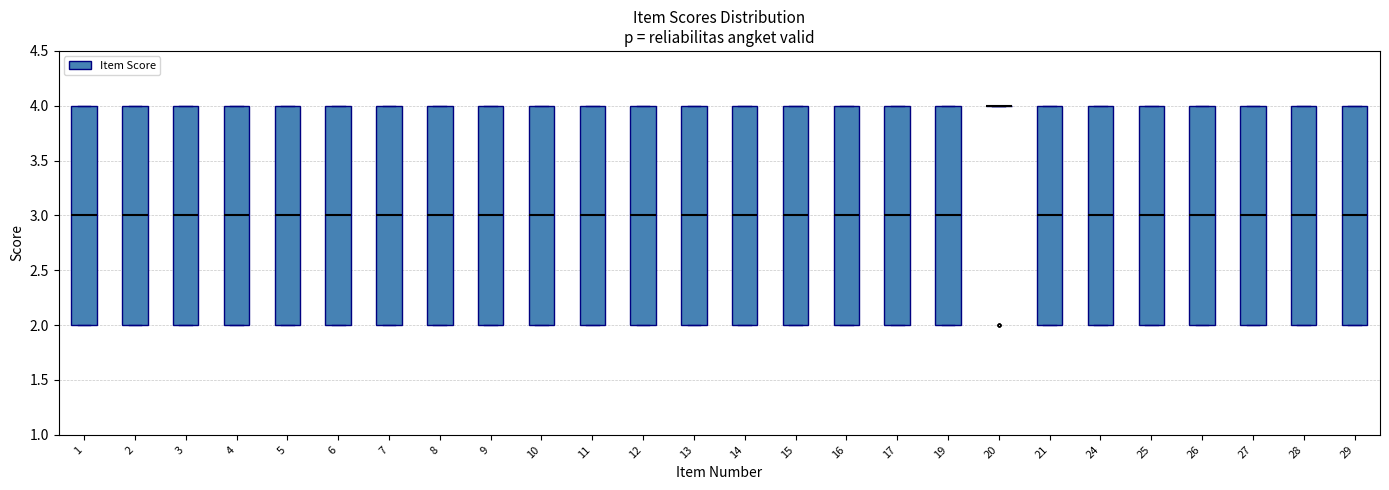

Where is the lower edge of the box at x = 19 on the y-axis? The values are not printed on the chart, so give them approximately, as read against the axis.

2